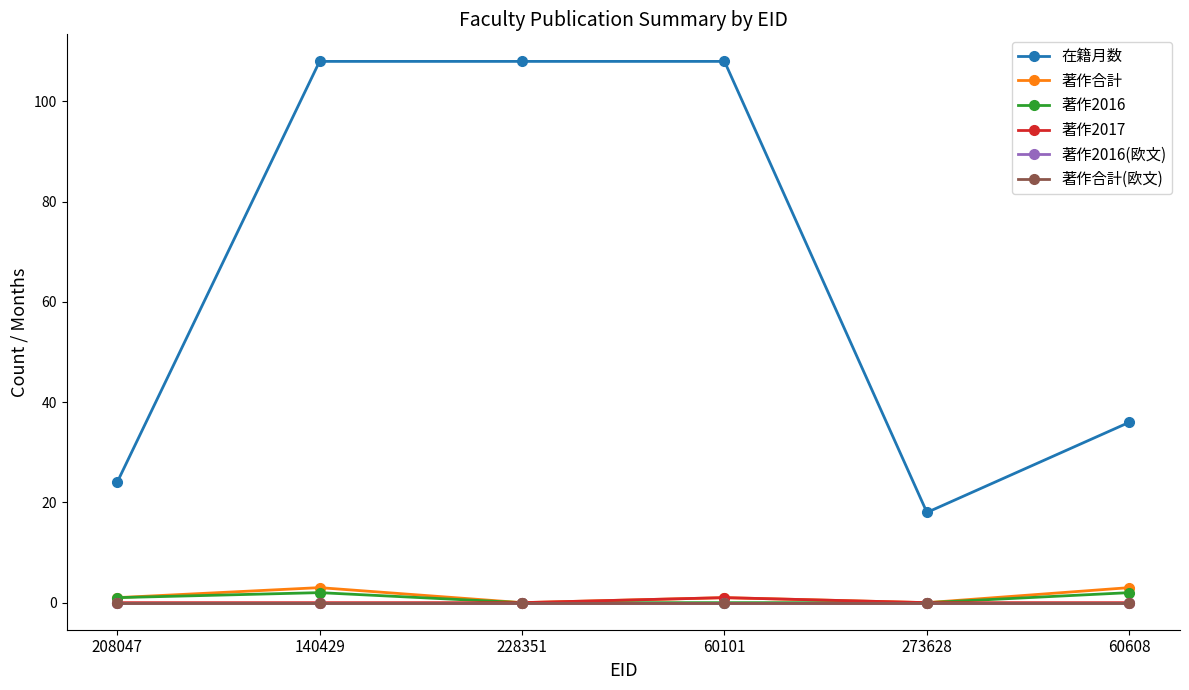

Does the chart have visible grid lines?

No